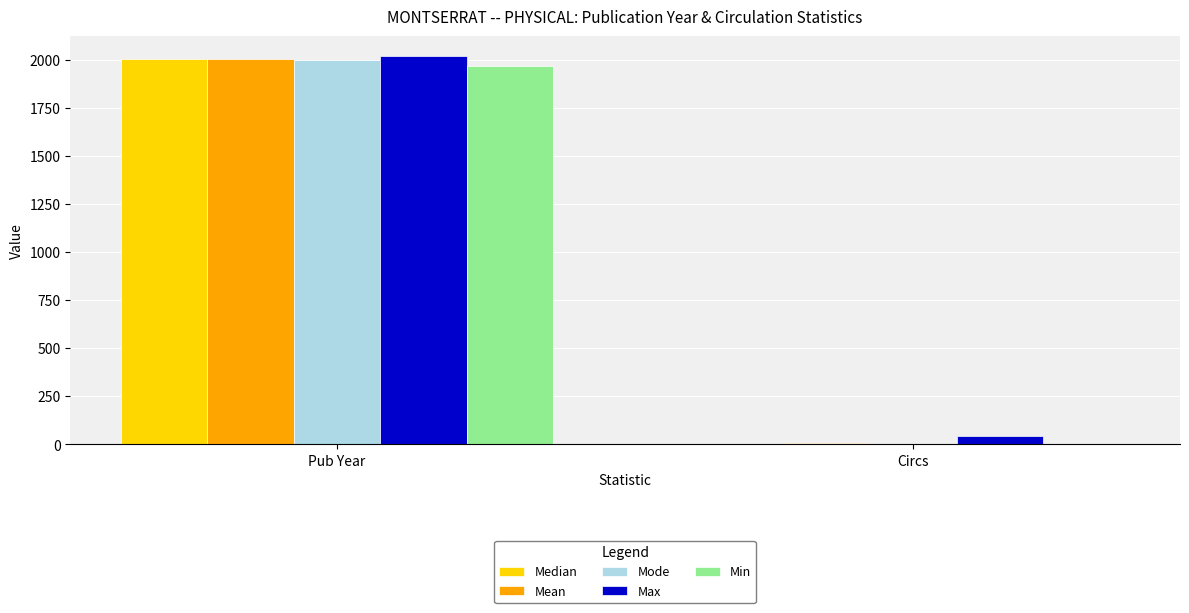

Which series changed the most between Pub Year and Circs?

Mode